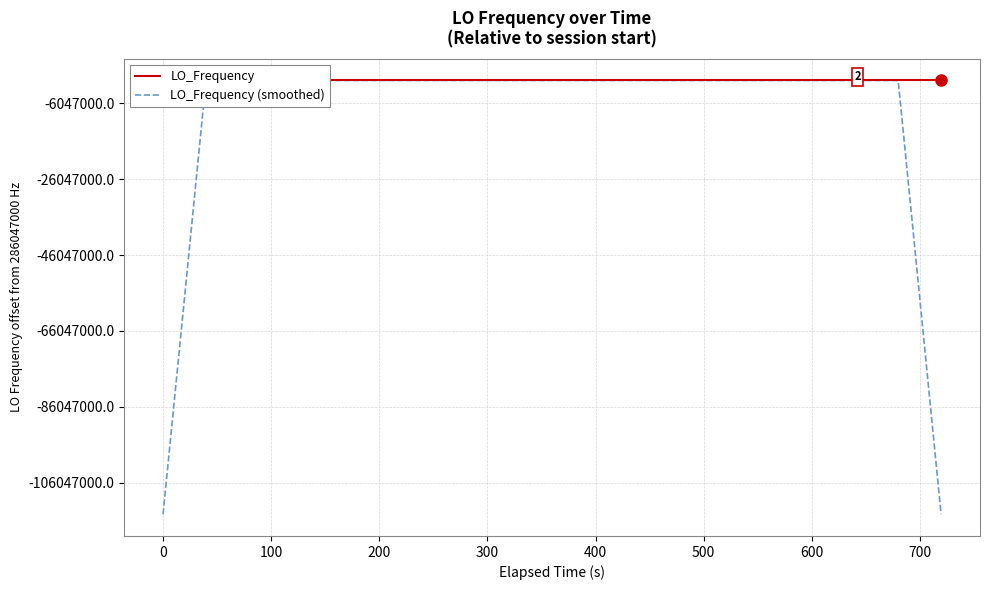

Is this an area chart (filled region under the line)?

No